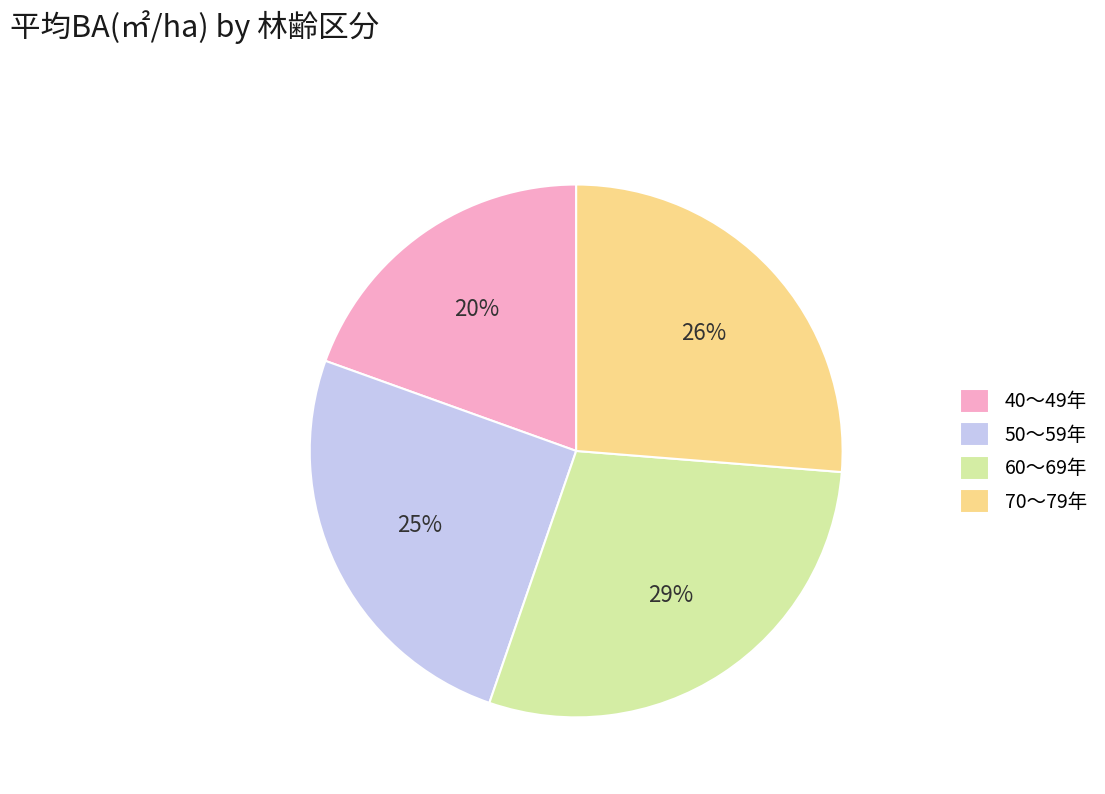

Which has a higher value, 60～69年 or 50～59年?

60～69年